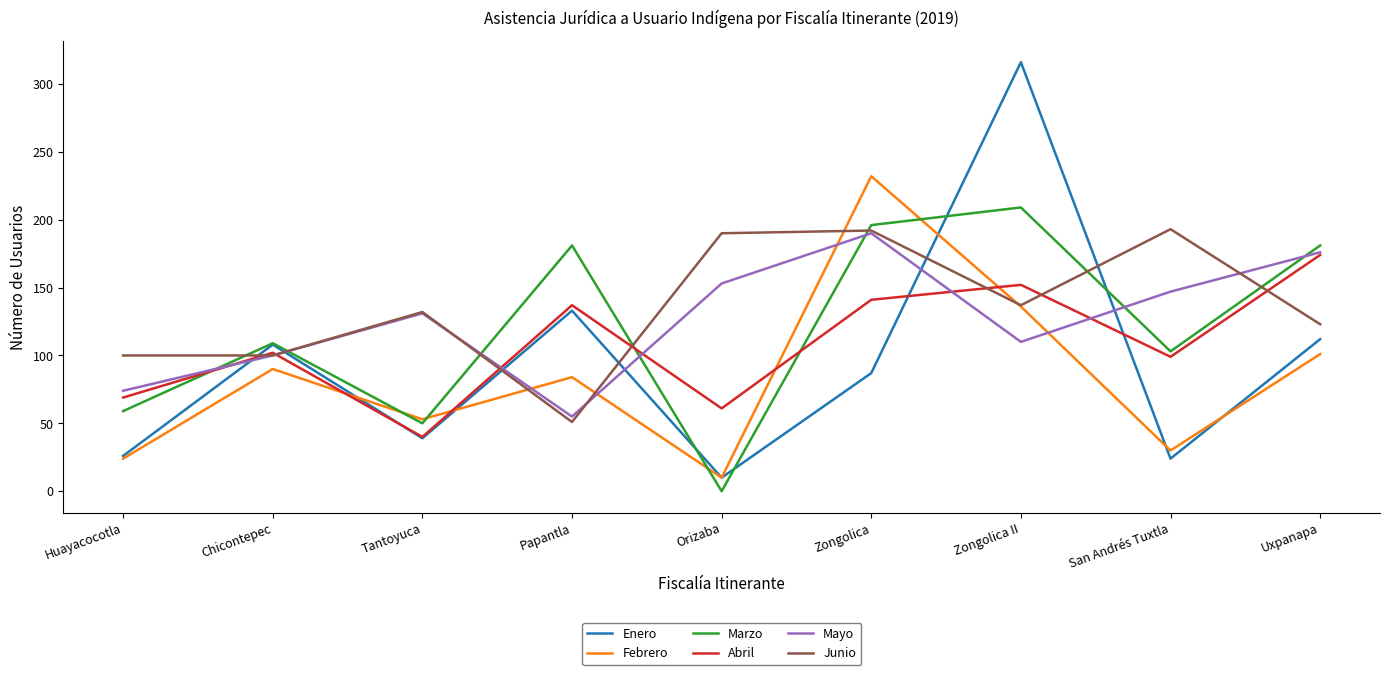

The value of Febrero at San Andrés Tuxtla is 49. True or false?

False